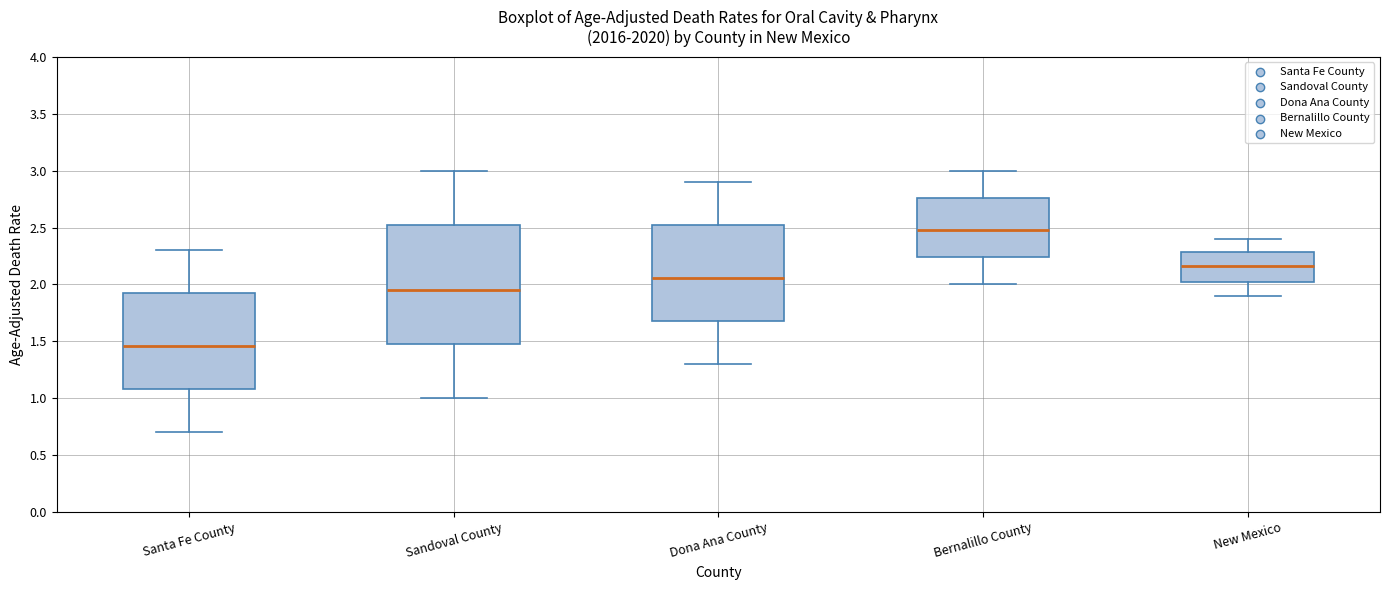

Which box is the tallest, from its lower edge to its upper edge?

Sandoval County